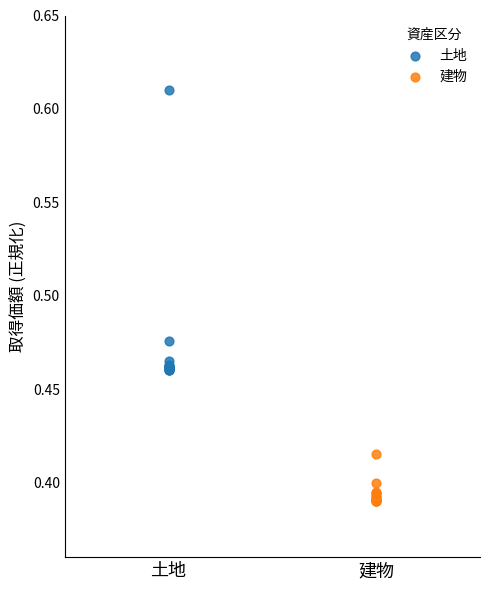

Which series reaches the maximum Y coordinate?

土地